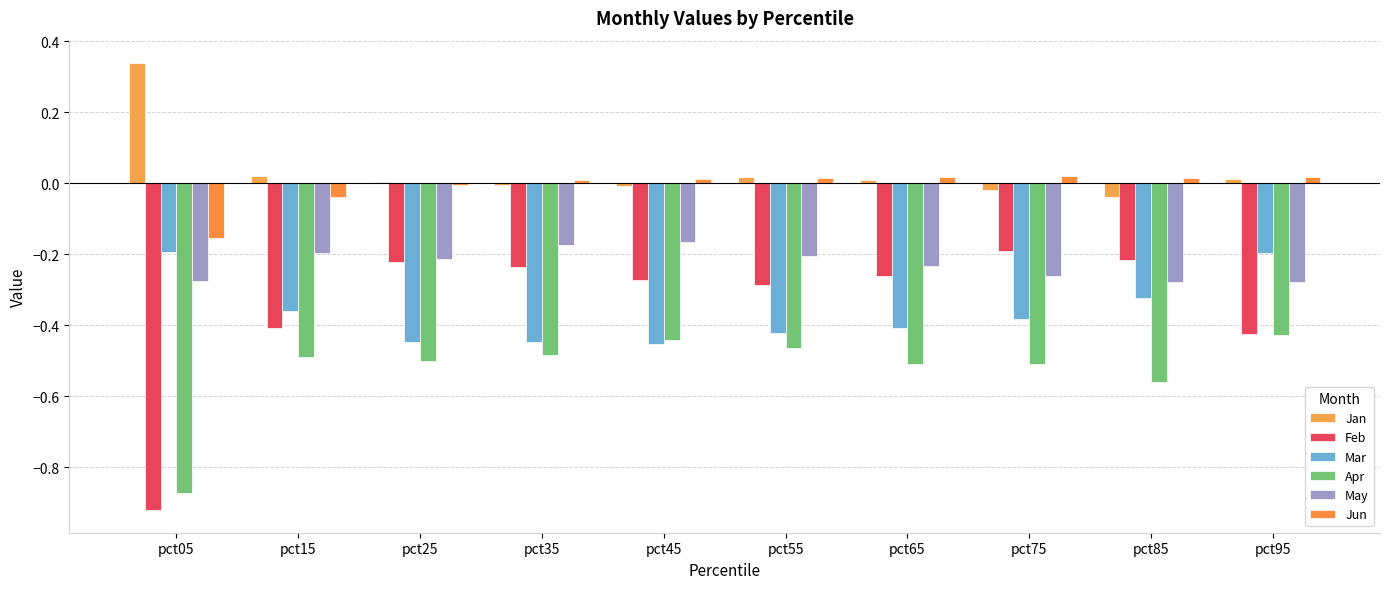

At pct15, list the series in order from smallest to largest.

Apr, Feb, Mar, May, Jun, Jan